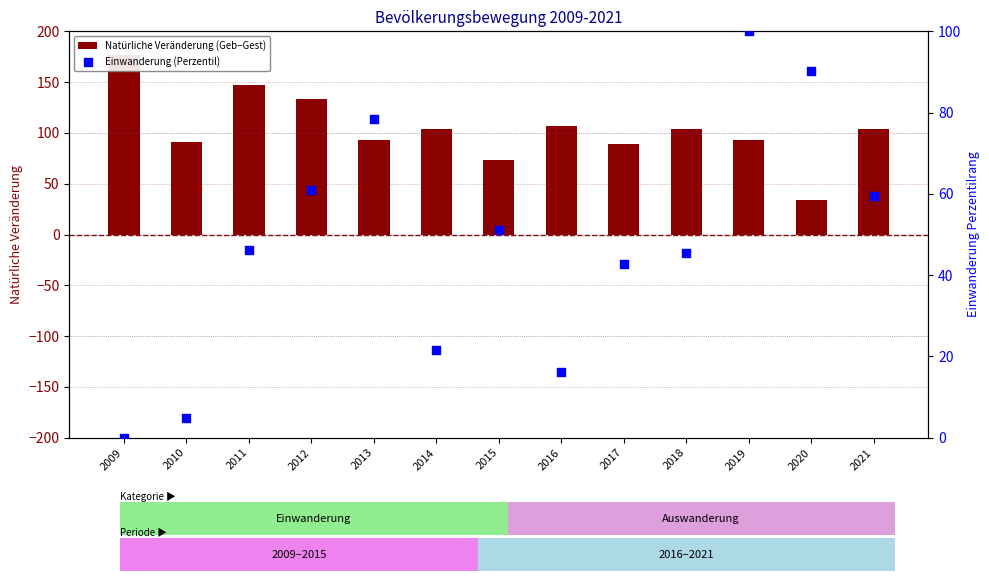

Which series has the largest Y range (max minus min)?

Natürliche Veränderung (Geb−Gest)